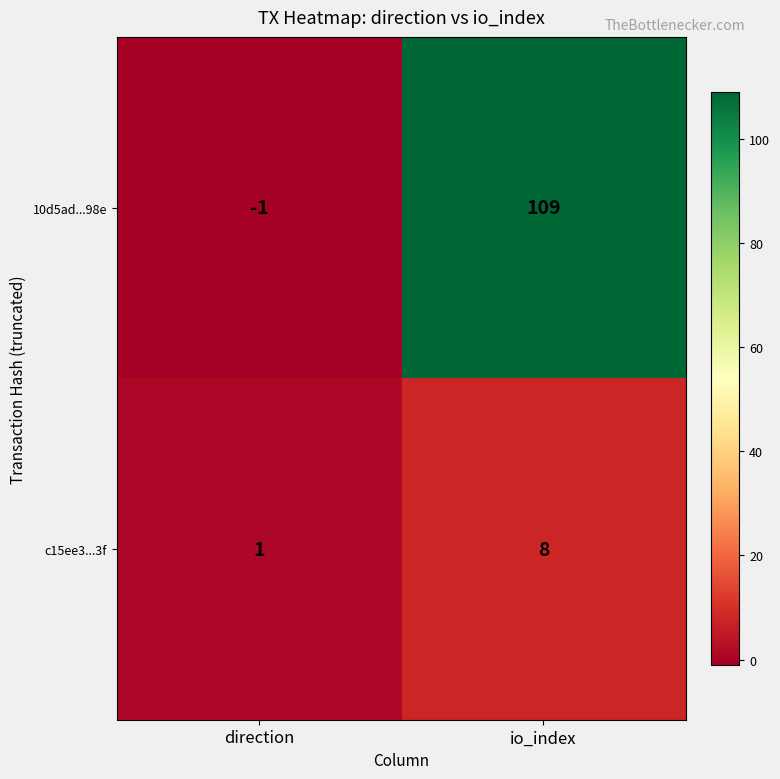

What is the difference between the maximum and minimum values in the c15ee3...3f series?

7